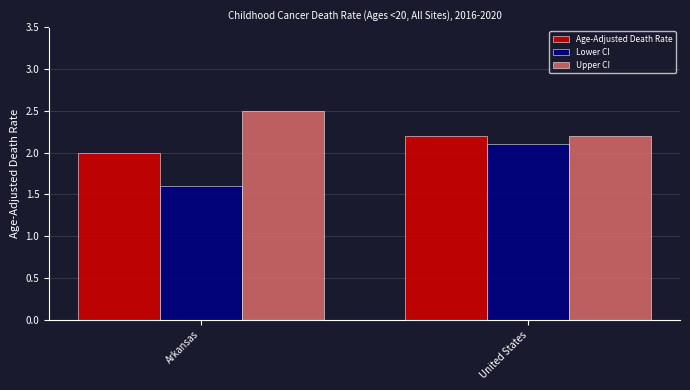

What is the highest value of the Age-Adjusted Death Rate series?

2.2